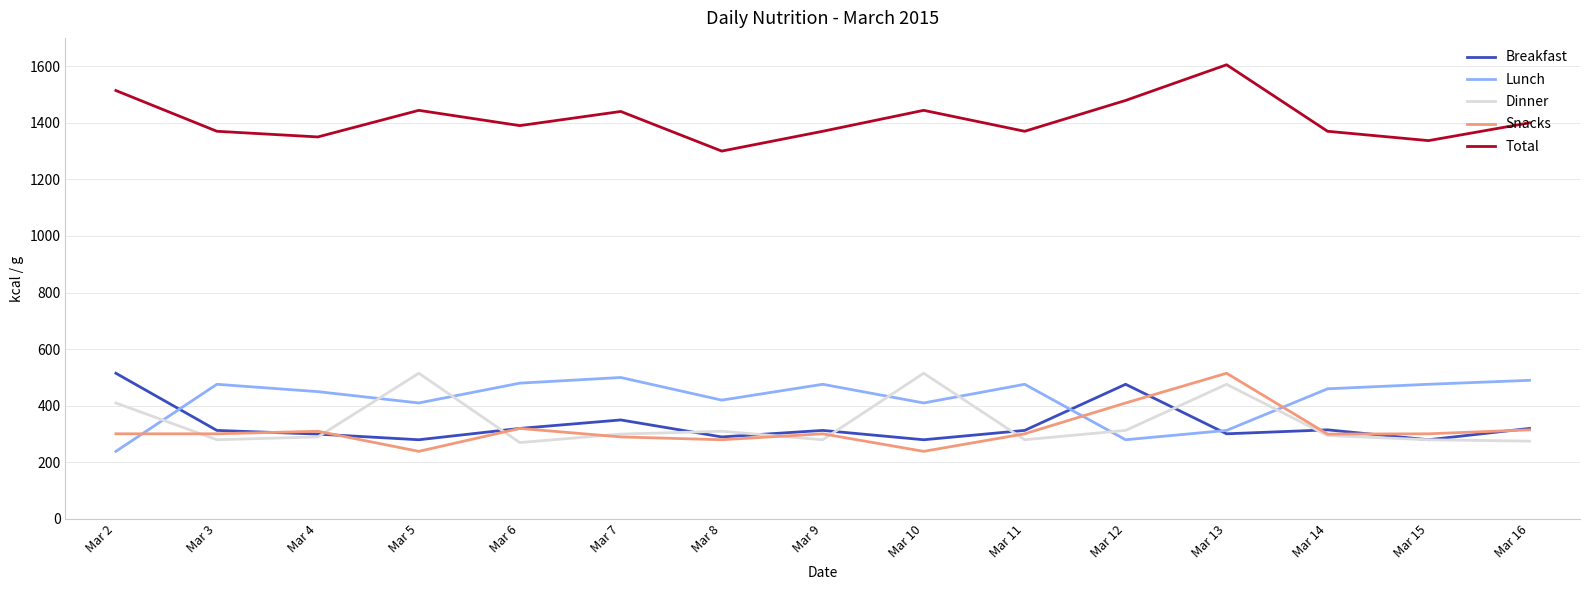

At which category does Total reach its first local valley?

Mar 4